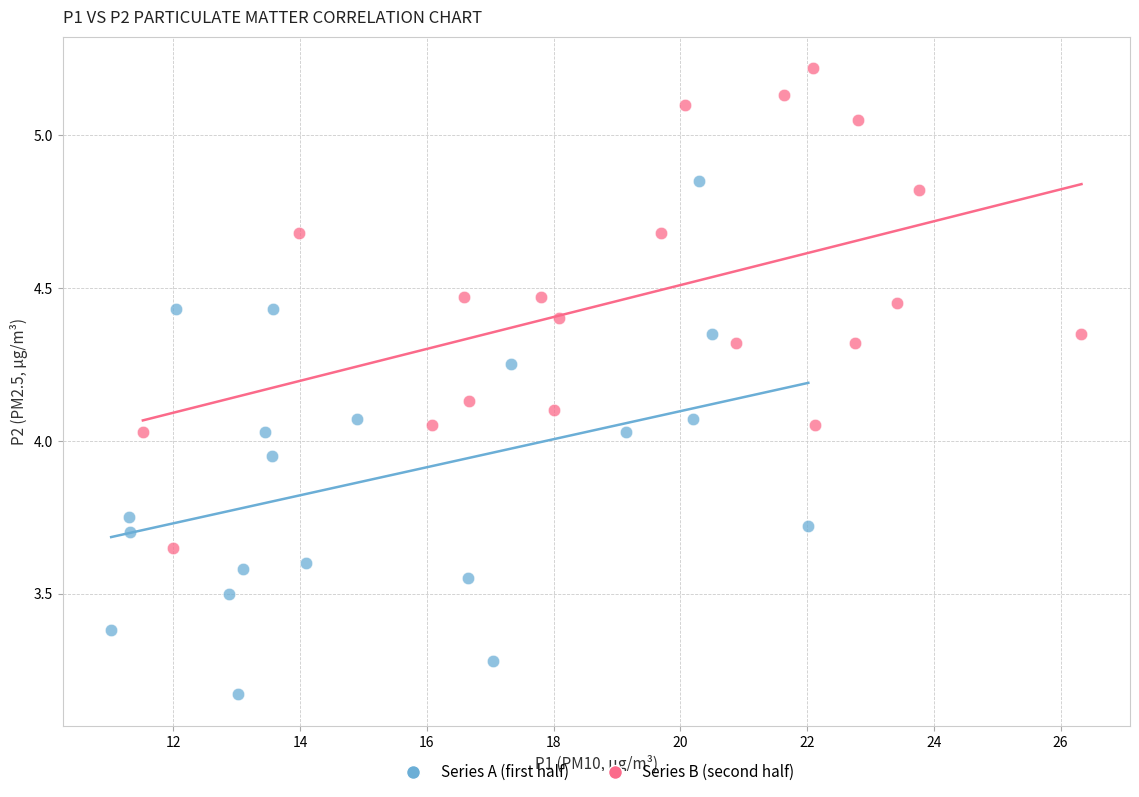

What are all the series names shown in the legend?

Series A (first half), Series B (second half)